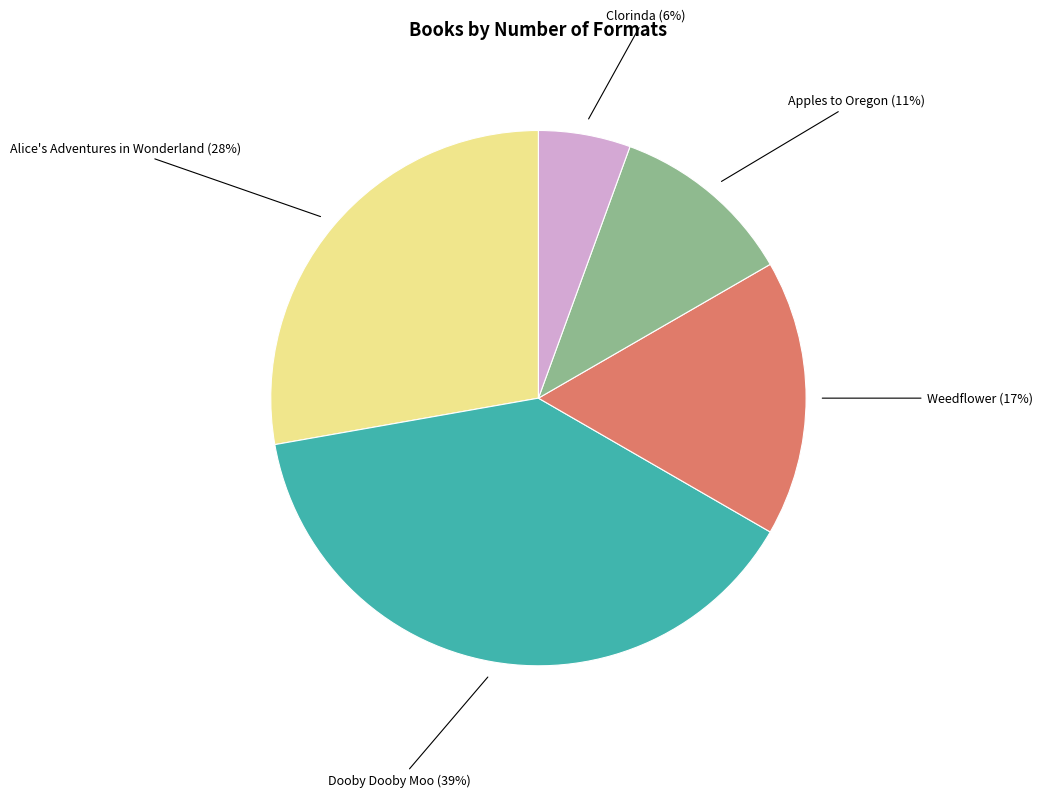

Do Clorinda (6%) and Apples to Oregon (11%) together represent more than half of the pie?

No